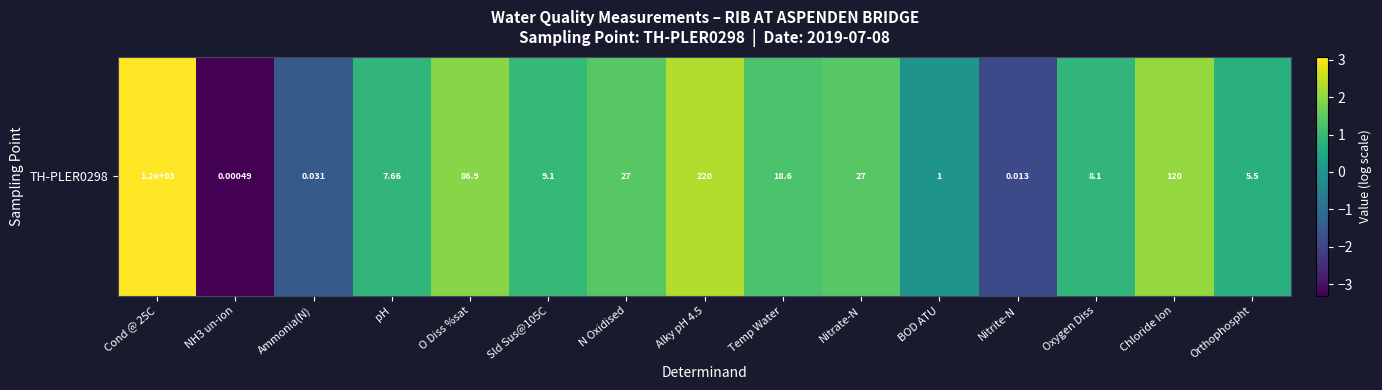

Where is the data nearest to the value 0?

BOD ATU